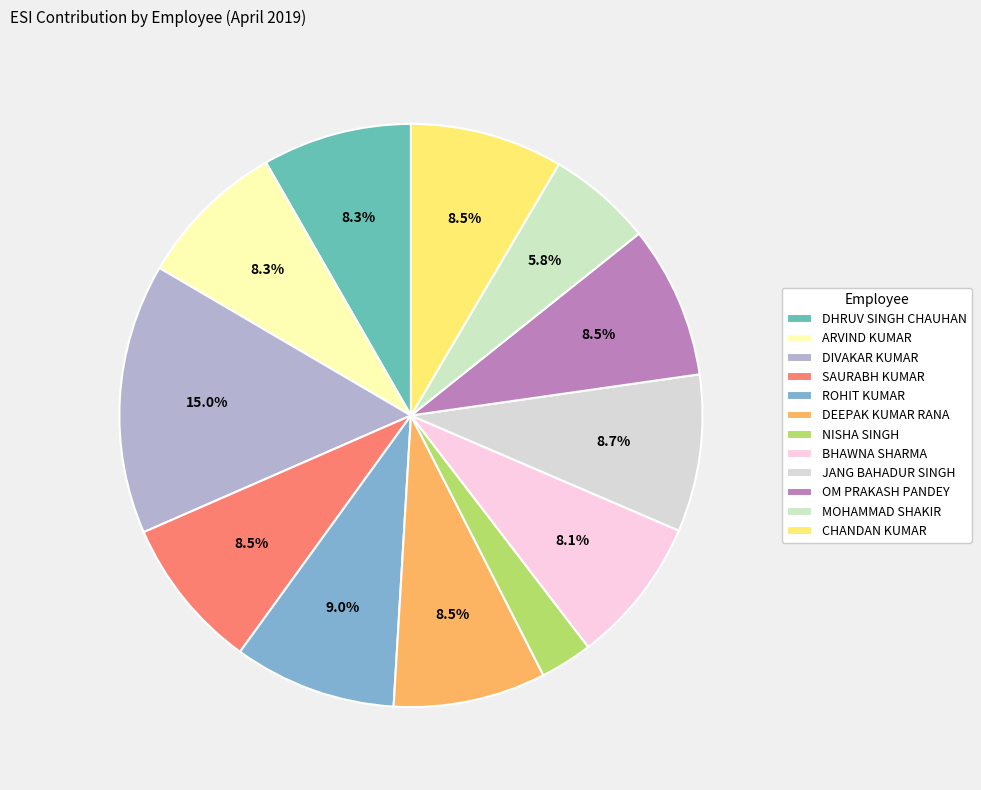

How many segments does this pie chart have?

12